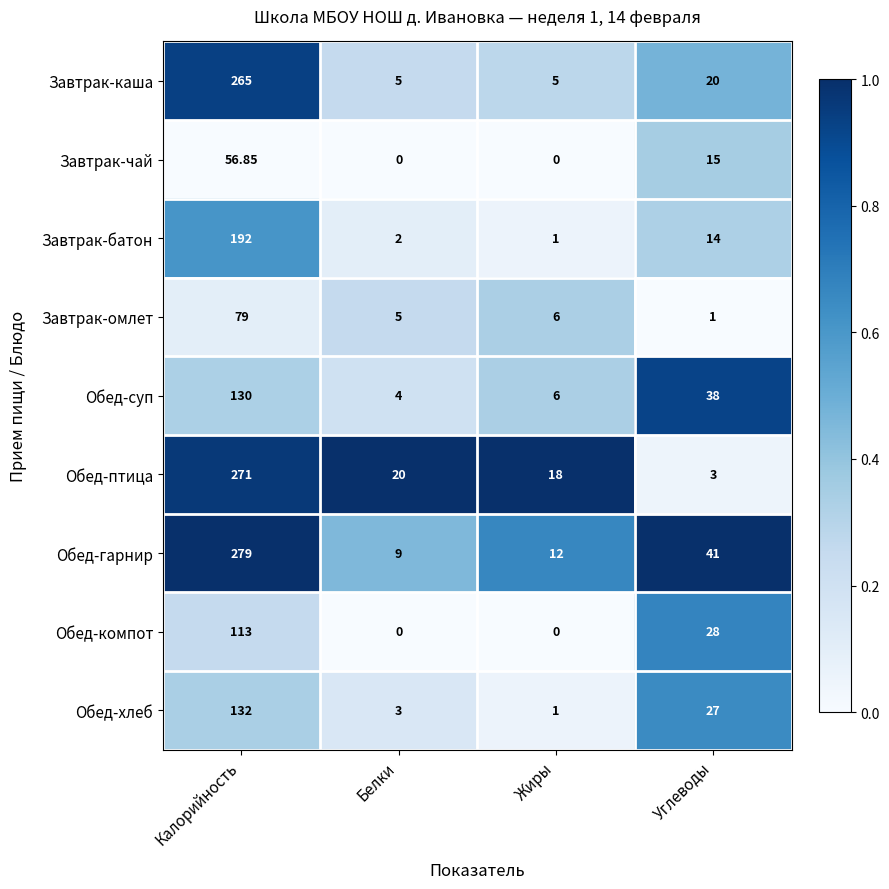

Rank the series by their maximum value, from lowest to highest.

Завтрак-чай, Завтрак-омлет, Обед-компот, Обед-суп, Обед-хлеб, Завтрак-батон, Завтрак-каша, Обед-птица, Обед-гарнир